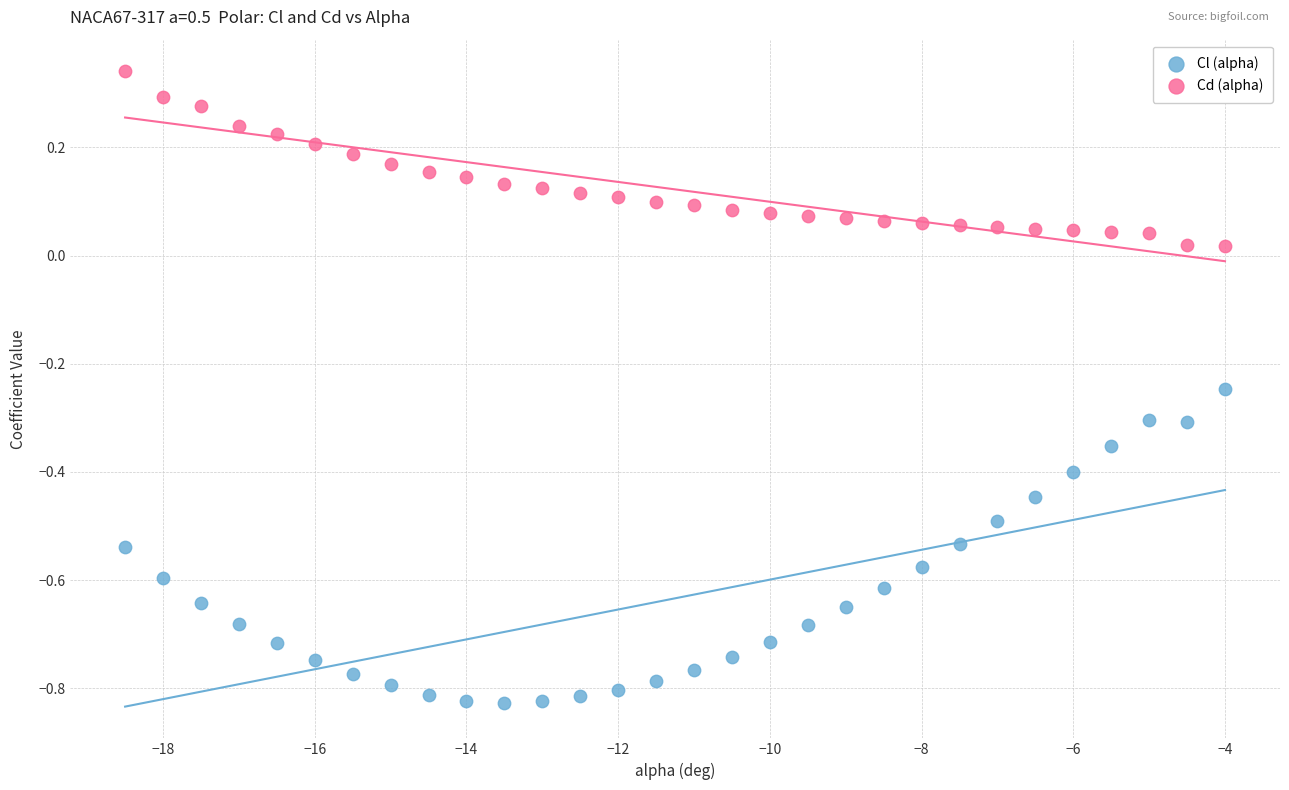

Which series reaches the maximum Y coordinate?

Cd (alpha)